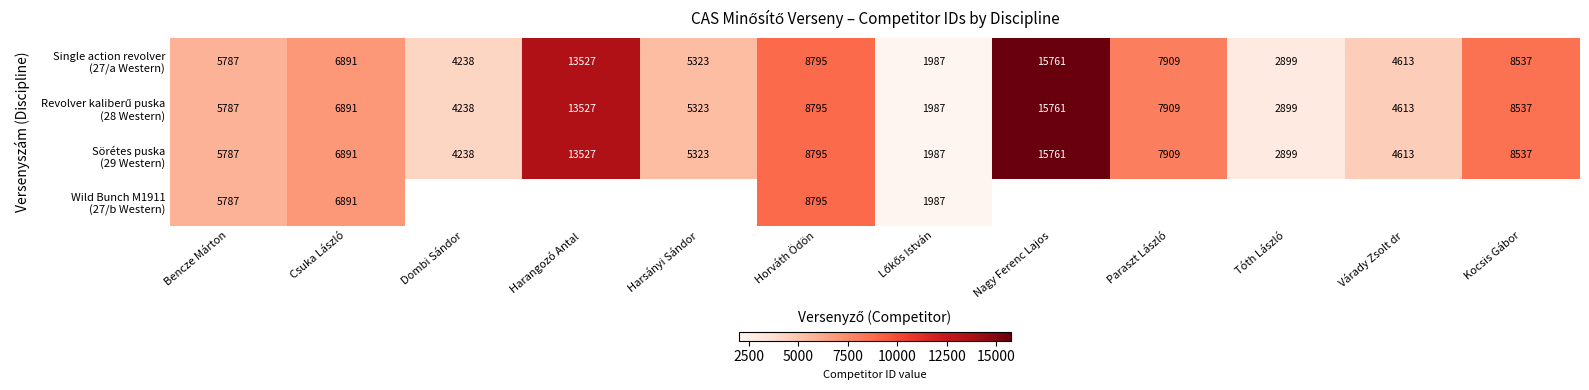

Which series has the largest total across all categories?

Single action revolver (27/a Western)